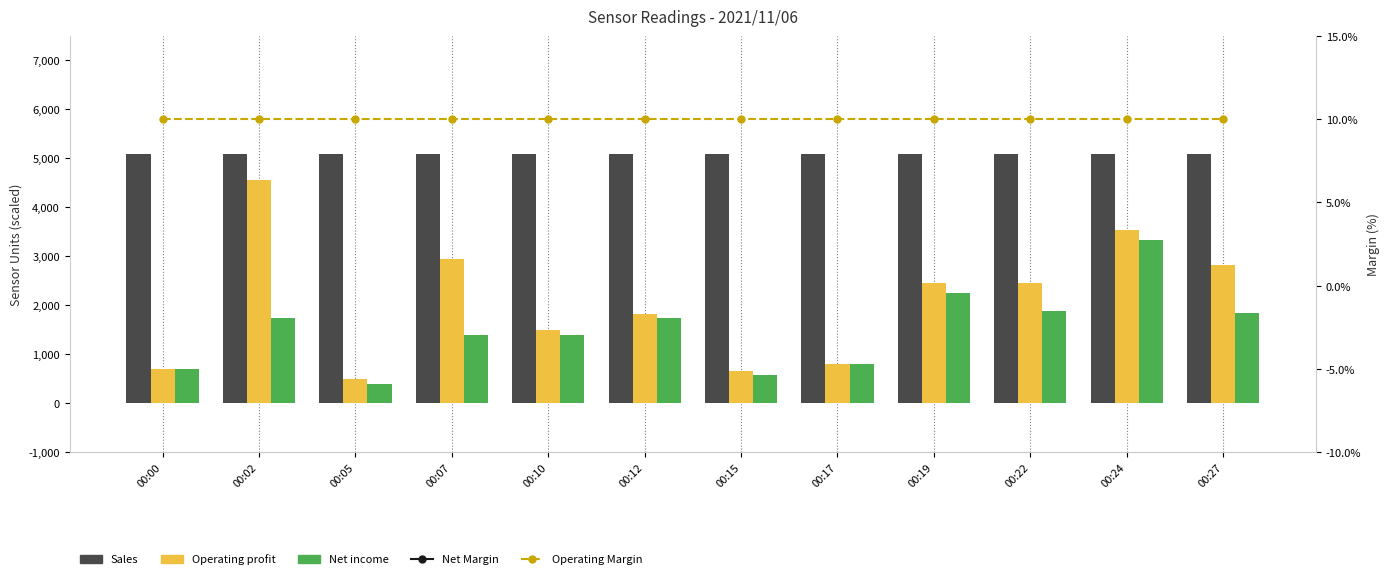

What is the maximum value for Operating Margin?

10.0